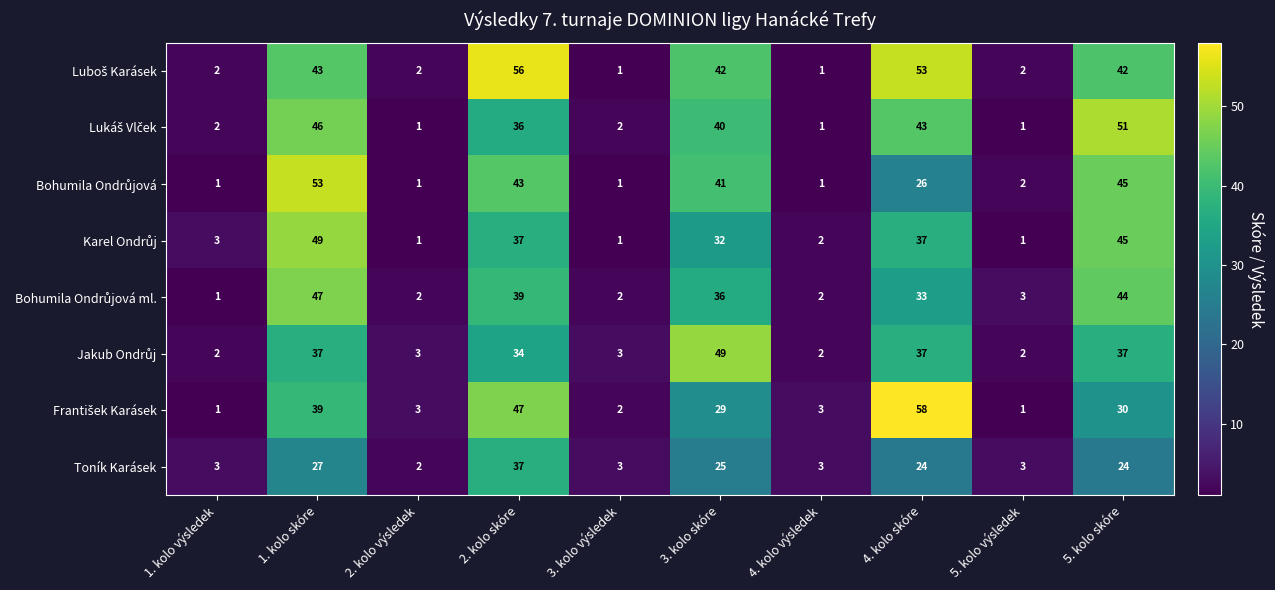

What is the difference between the highest and lowest values at 5. kolo skóre?

27